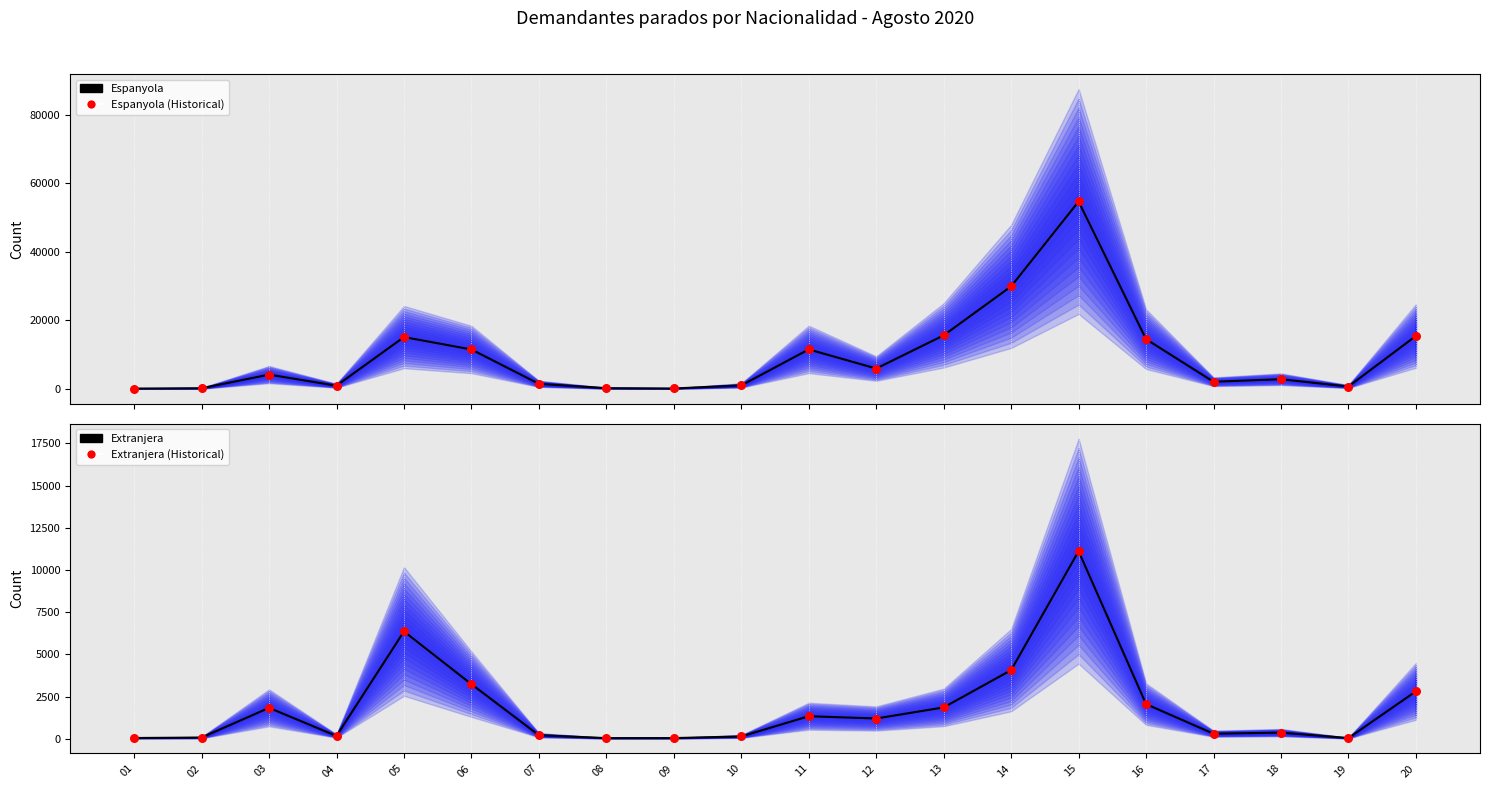

Which series reaches the minimum Y coordinate?

Extranjera (Main)